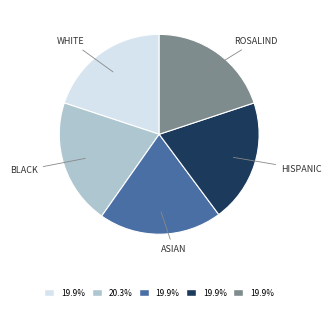

Does any single category account for the majority?

No